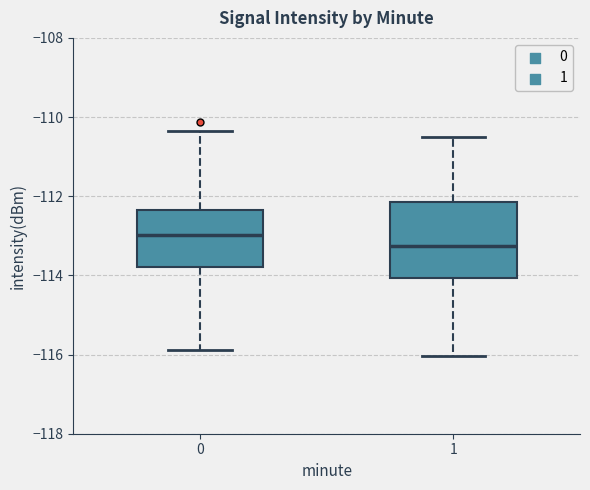

Which box is the tallest, from its lower edge to its upper edge?

1